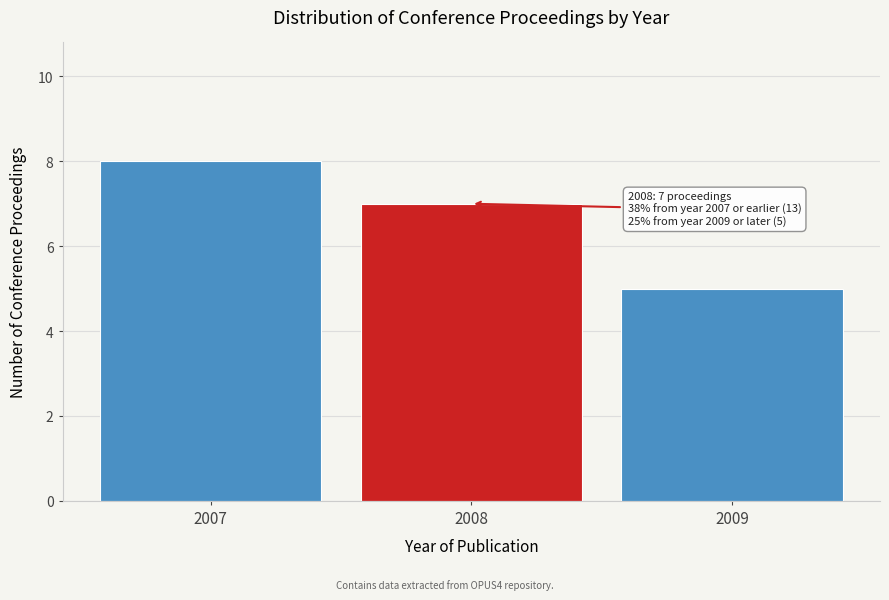

Reading left to right, what are all the values shown in this chart?

8	7	5